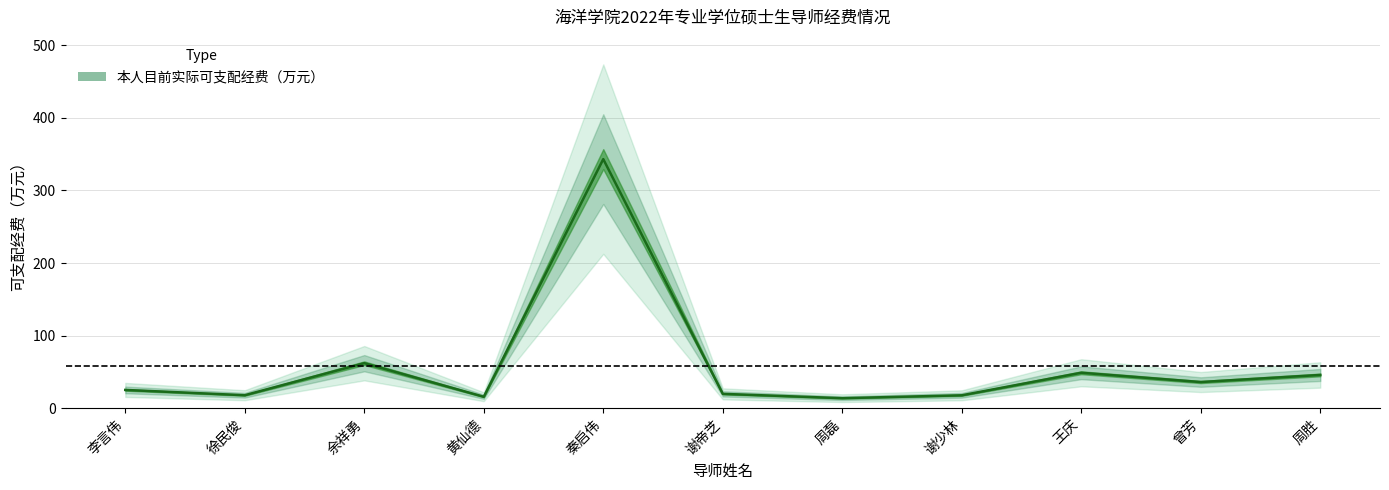

What is the greatest value displayed?

343.0